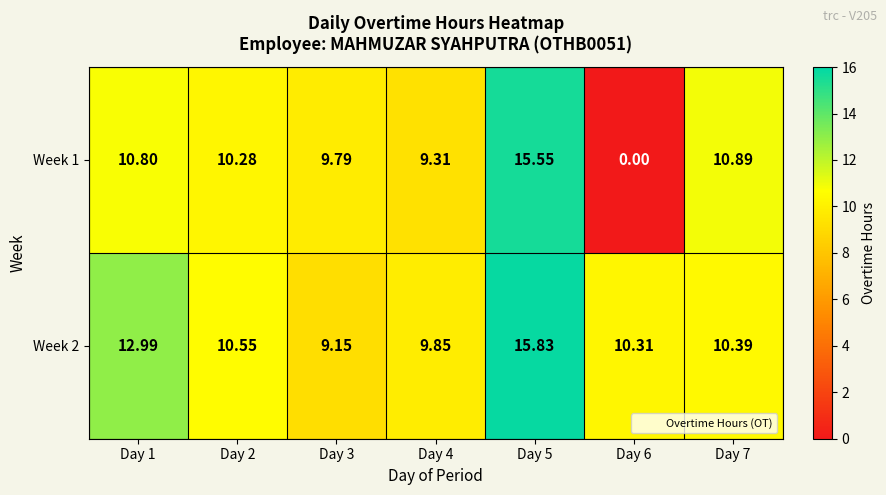

At how many categories does at least one series exceed 6?

7